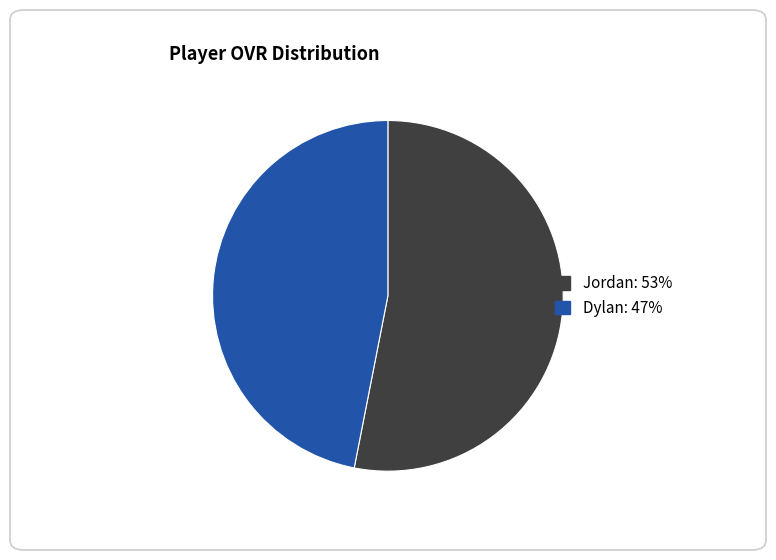

Is the sum of Jordan and Dylan greater than half?

Yes